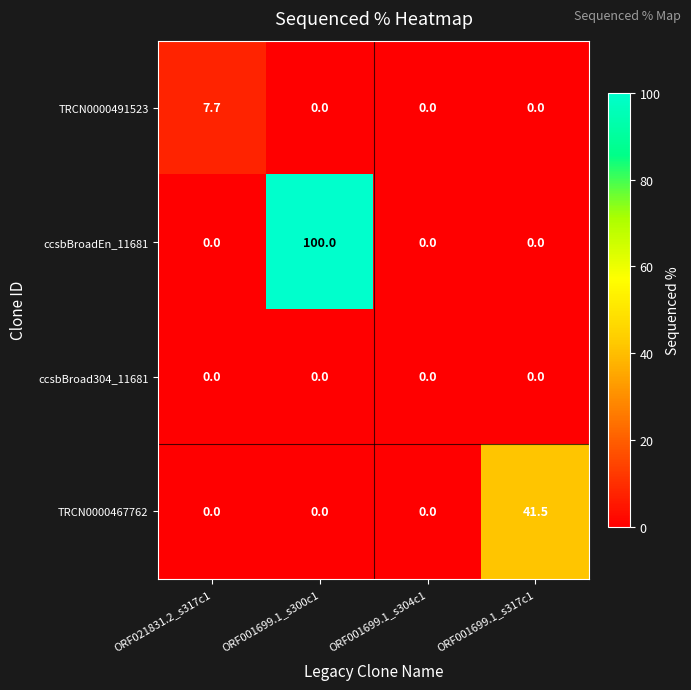

Rank the series by their maximum value, from lowest to highest.

ccsbBroad304_11681, TRCN0000491523, TRCN0000467762, ccsbBroadEn_11681